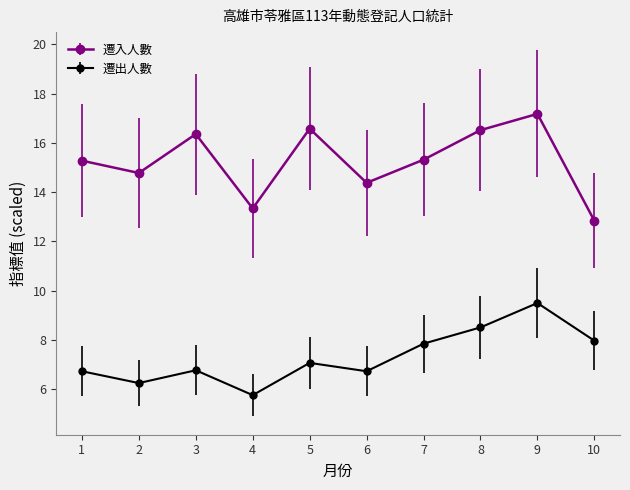

At how many categories does at least one series exceed 10?

10